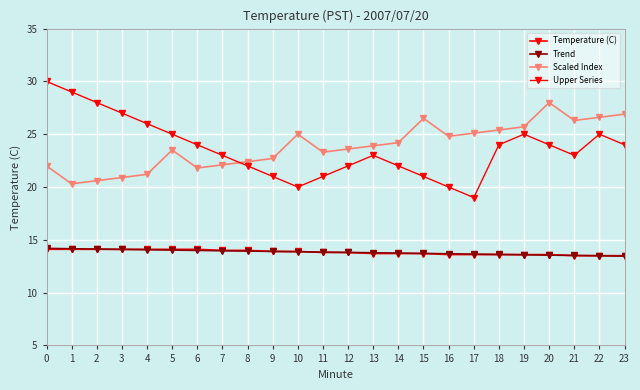

What is the minimum value shown in the chart?

13.5